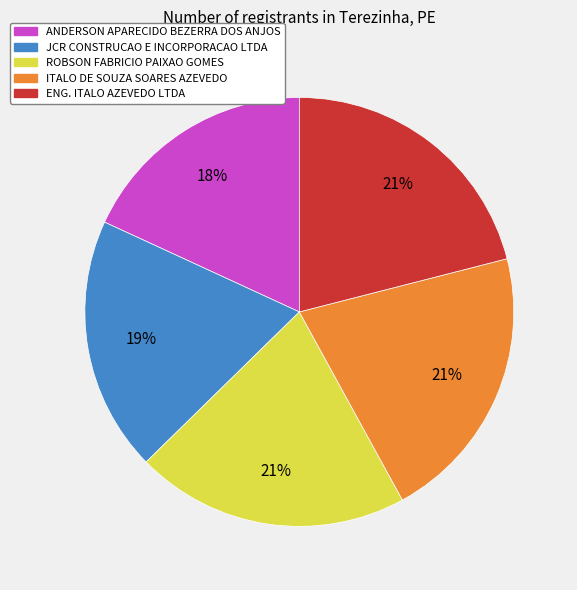

To the nearest percent, what portion does ITALO DE SOUZA SOARES AZEVEDO represent?

21%